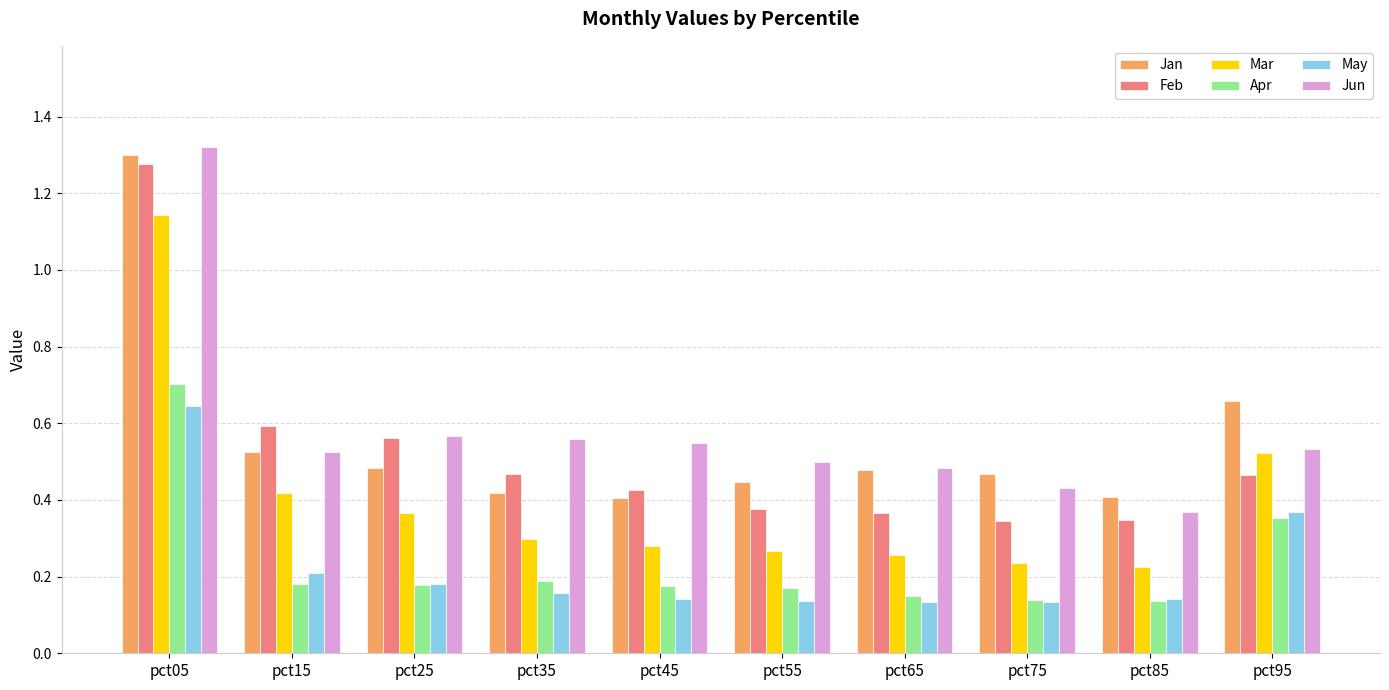

Are the bars horizontal?

No